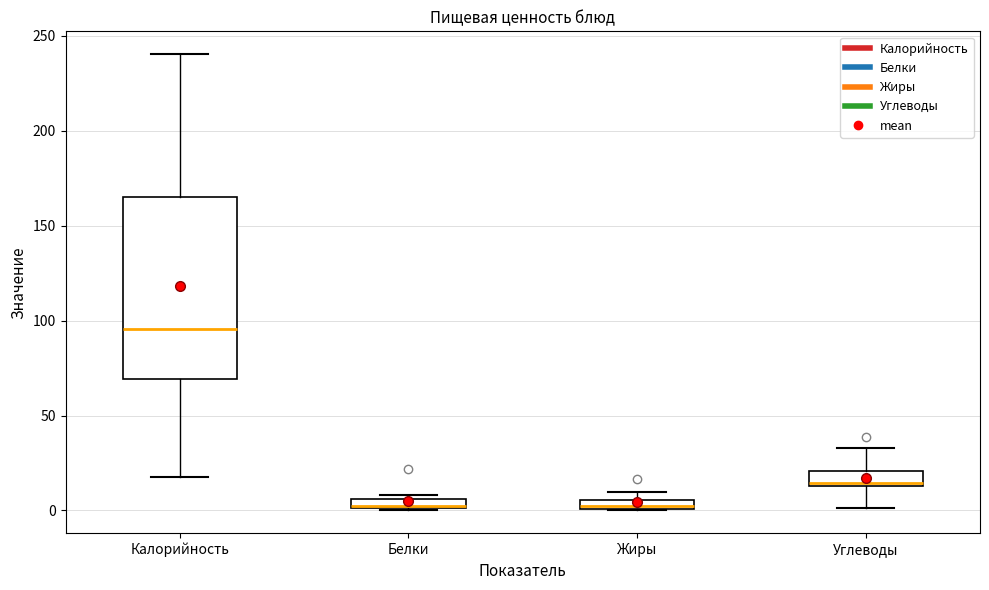

Where is the lower edge of the box for Белки on the y-axis? The values are not printed on the chart, so give them approximately, as read against the axis.

0